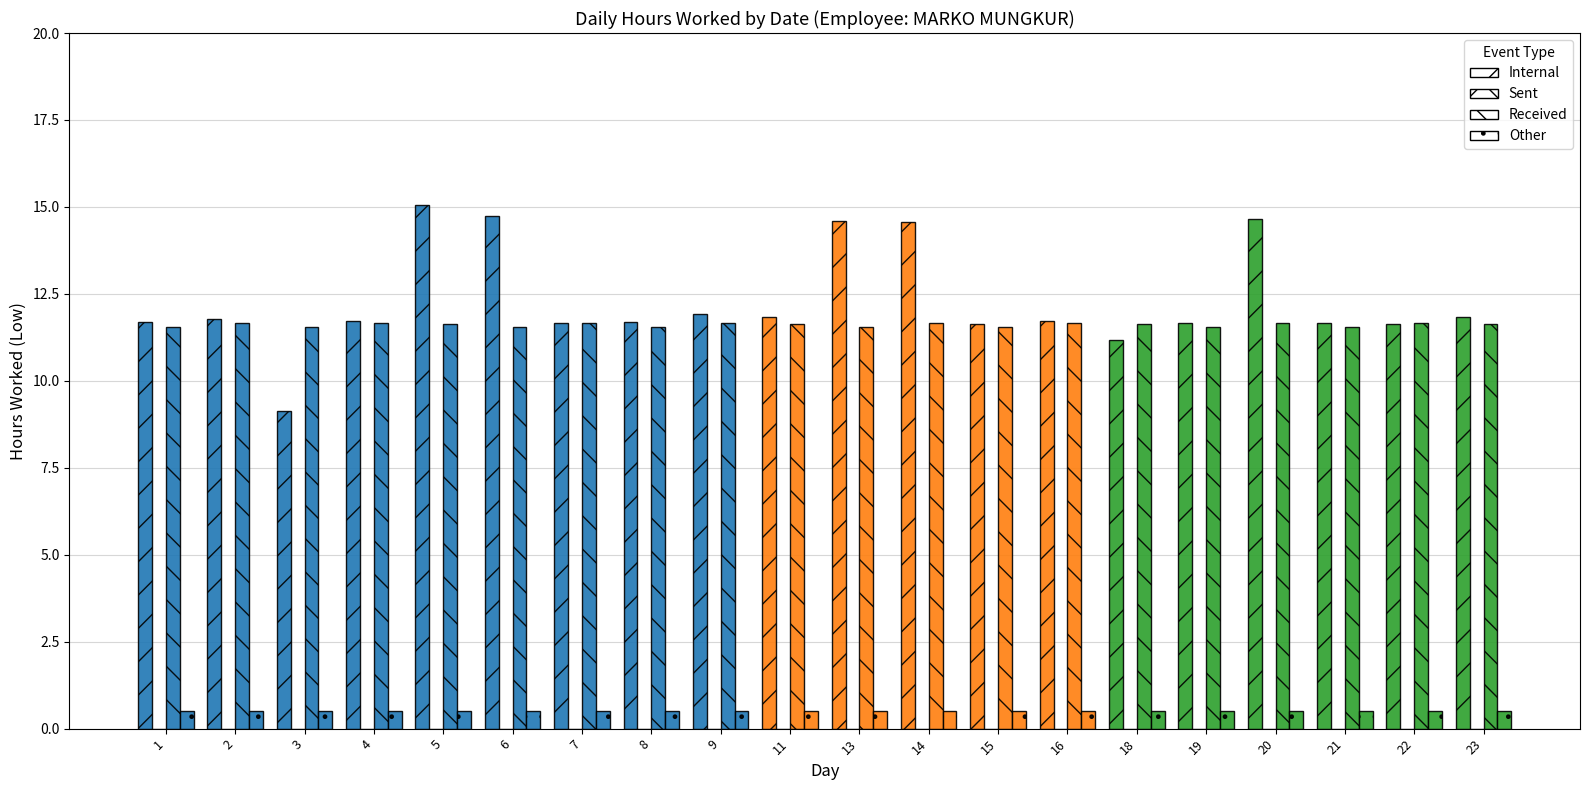

What is the sum of all Internal values?

109.4